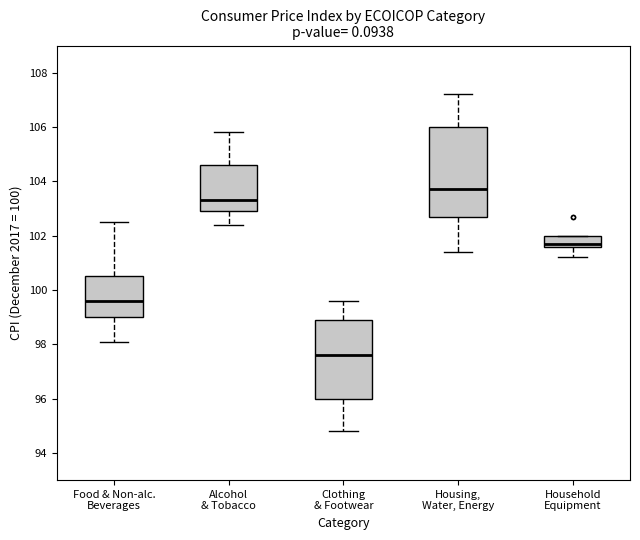

Comparing the boxes themselves (not the whiskers), which one is the tallest?

Housing, Water, Energy